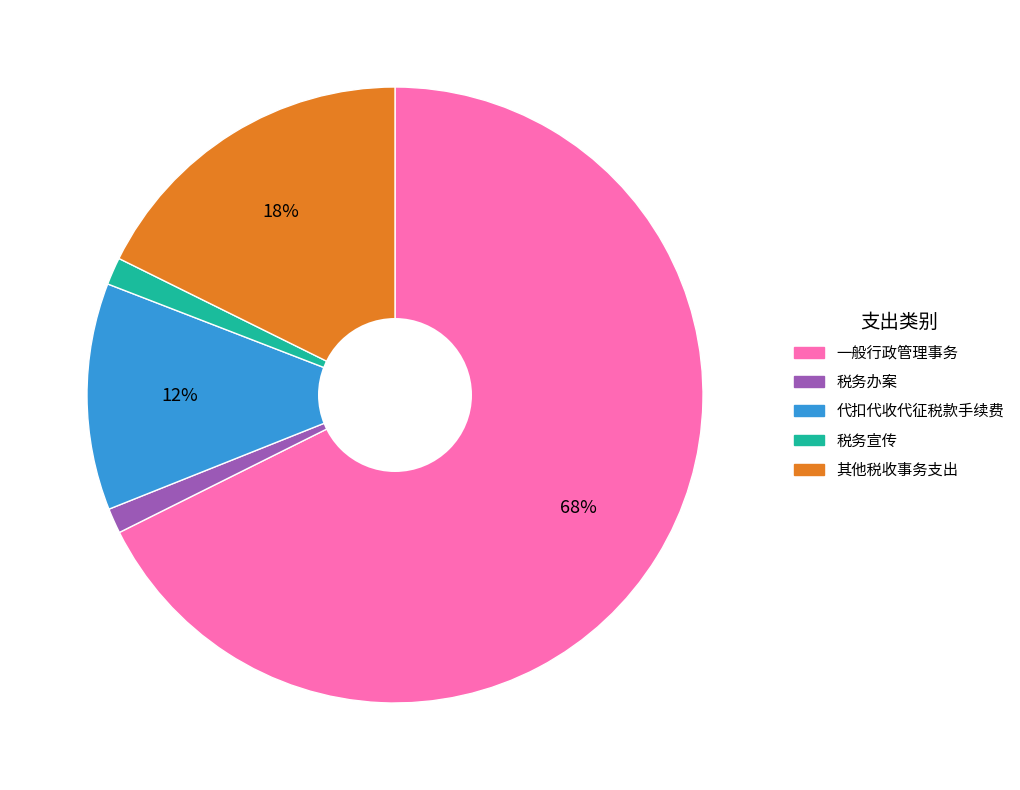

Is there a majority slice in this chart?

Yes